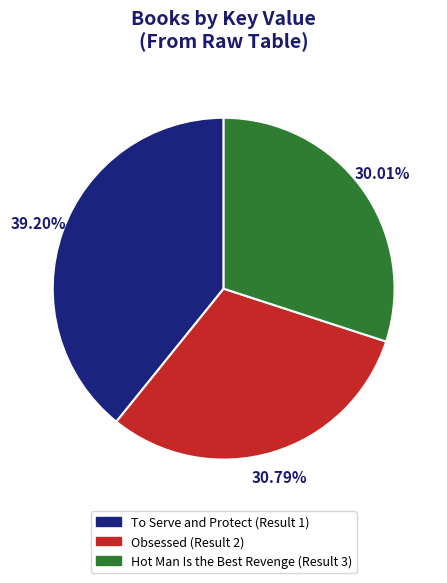

Which category has the biggest portion of the pie?

To Serve and Protect (Result 1)